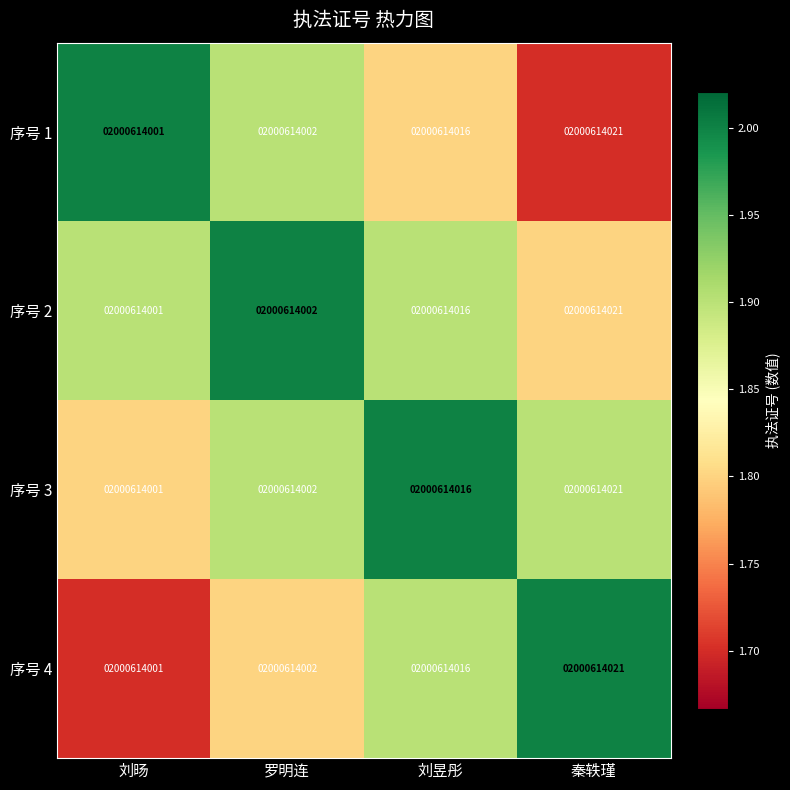

Reading right to left, what are all the values shown in this chart?

序号 1: 秦轶瑾=2000614021.0	刘昱彤=2000614016.0	罗明连=2000614002.0	刘旸=2000614001.0
序号 2: 秦轶瑾=2000614021.0	刘昱彤=2000614016.0	罗明连=2000614002.0	刘旸=2000614001.0
序号 3: 秦轶瑾=2000614021.0	刘昱彤=2000614016.0	罗明连=2000614002.0	刘旸=2000614001.0
序号 4: 秦轶瑾=2000614021.0	刘昱彤=2000614016.0	罗明连=2000614002.0	刘旸=2000614001.0